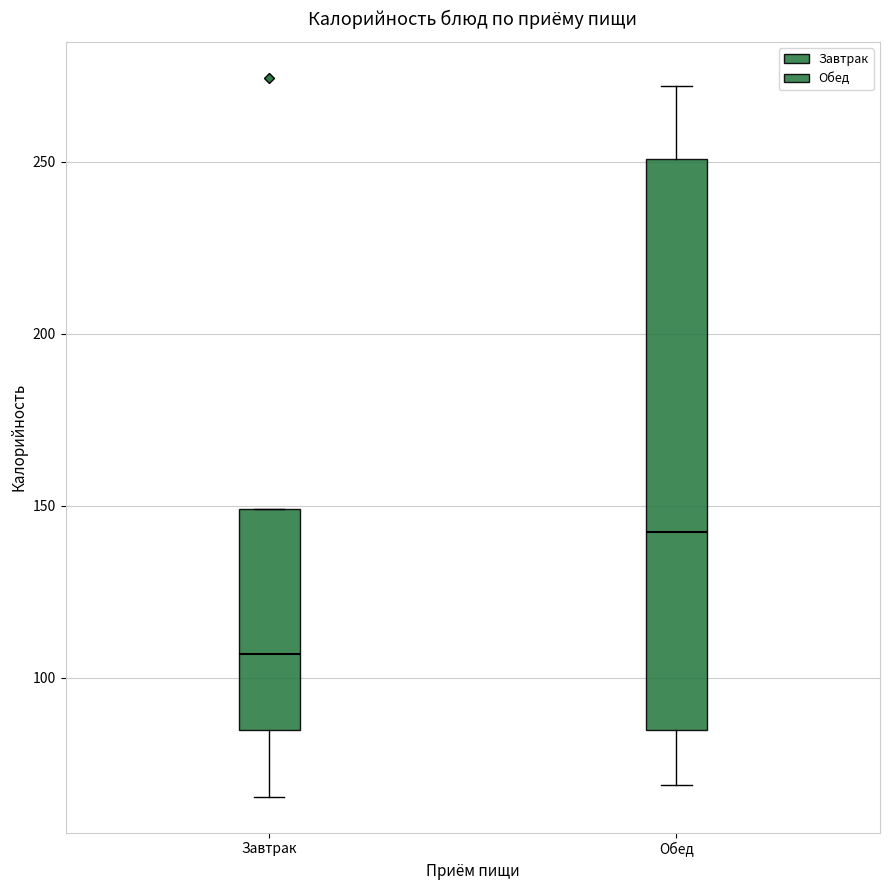

Reading left to right, read every box against the y-axis: the position of its median line, the range the box covers, and the ends of its whiskers. The values are not printed on the chart, so give them approximately, as read against the axis.

Завтрак: median 105, box 85 to 150, whiskers 65 to 150
Обед: median 140, box 85 to 250, whiskers 70 to 270